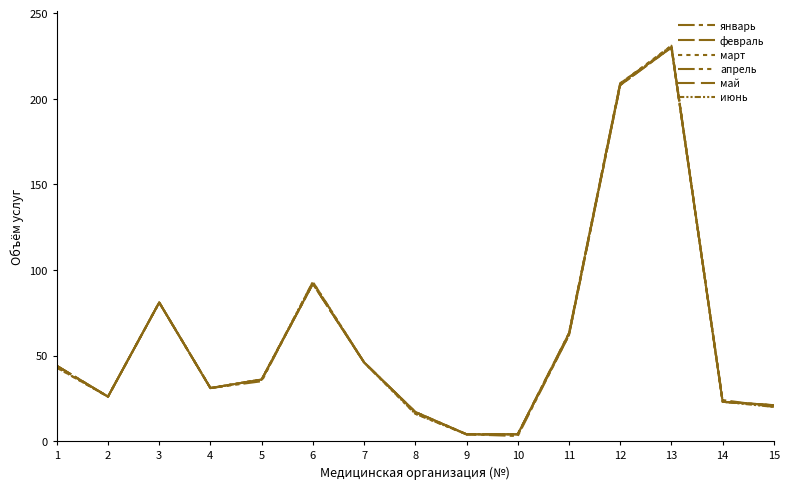

What is the sum of all март values?

926